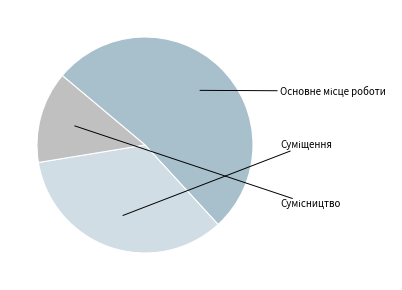

How many slices are in this pie chart?

3